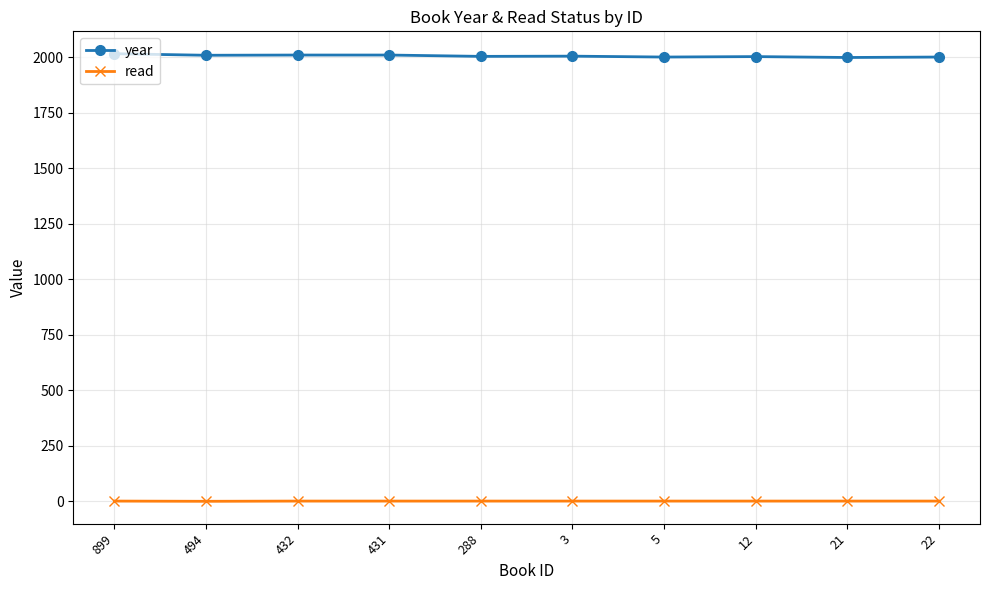

True or false: year has a value of 3052 at 899.

False